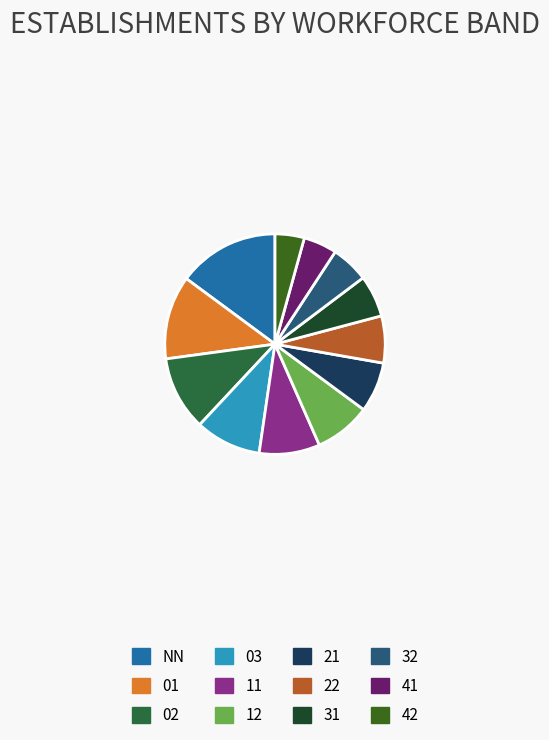

Does any single category account for the majority?

No